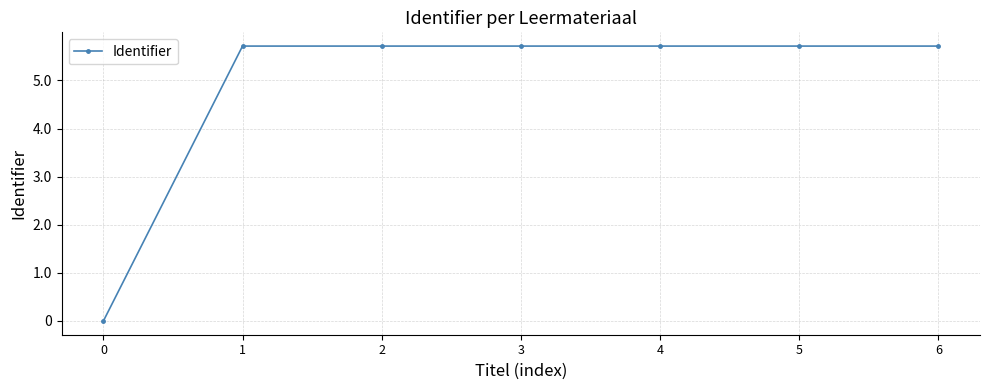

How many interior local peaks (higher than both neighbors) does the data have?

1